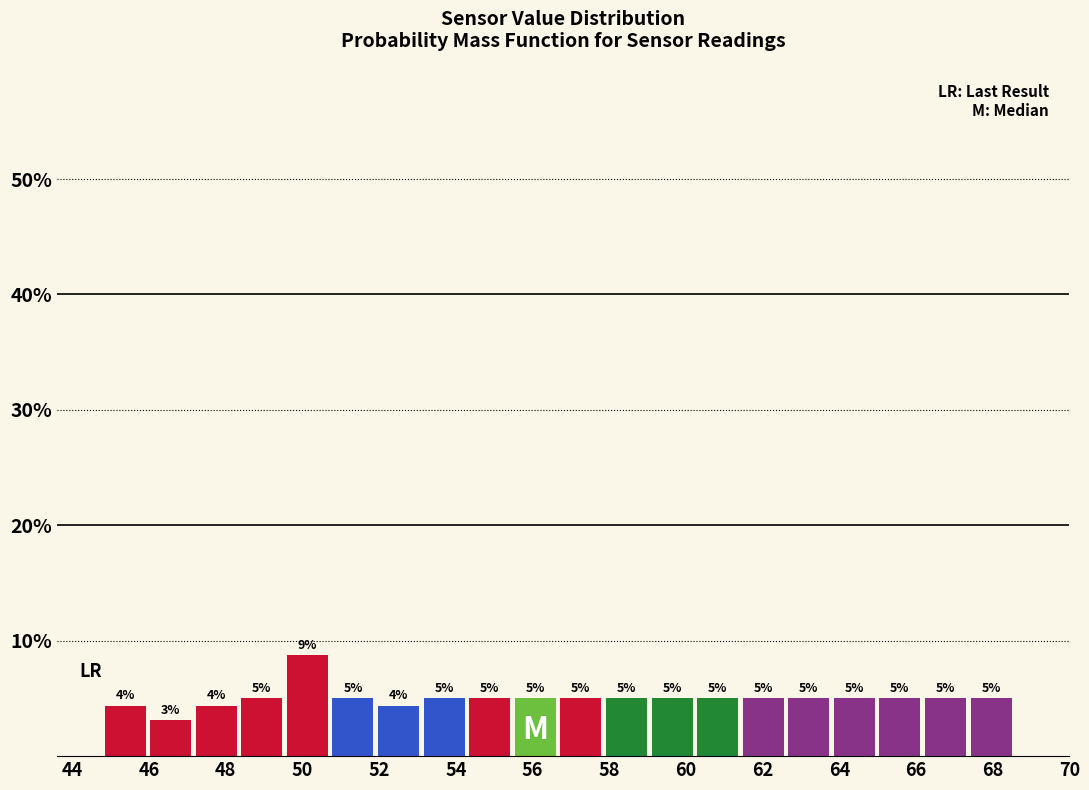

Which range on the x-axis has the tallest bar?

49.6 to 50.8